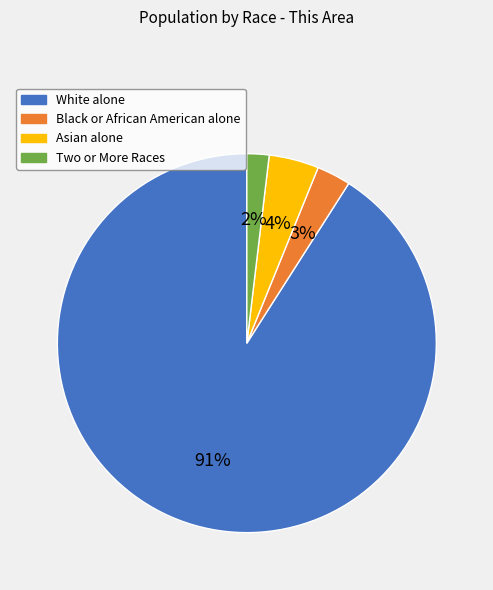

True or false: White alone accounts for 98% of the total.

False